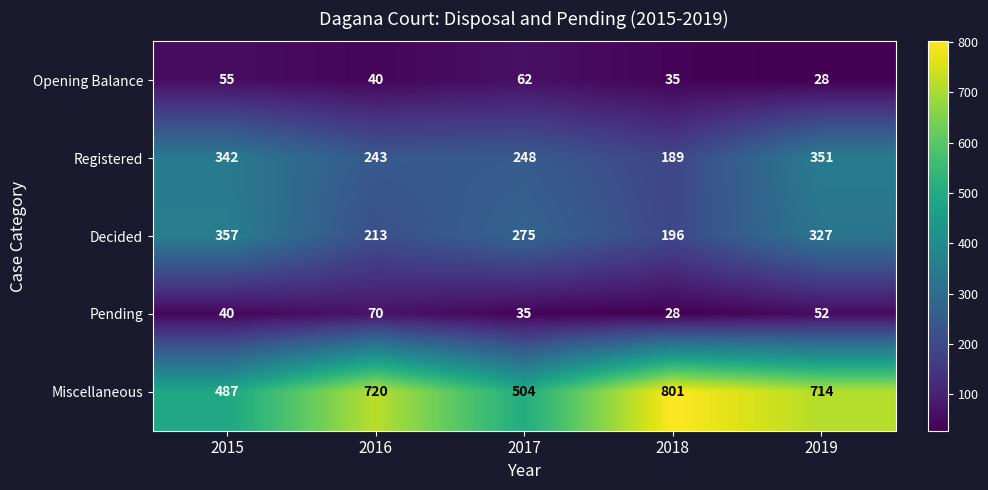

True or false: Decided has a value of 357 at 2015.

True